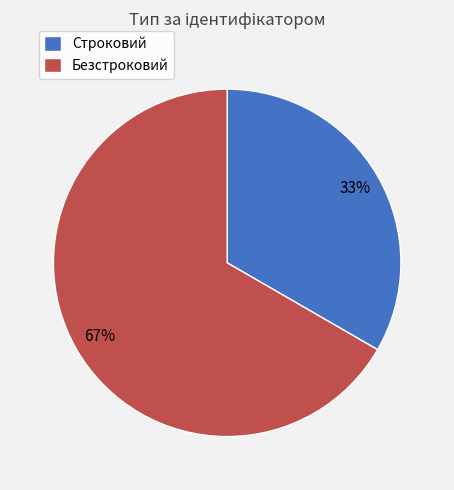

Do Безстроковий and Строковий together represent more than half of the pie?

Yes